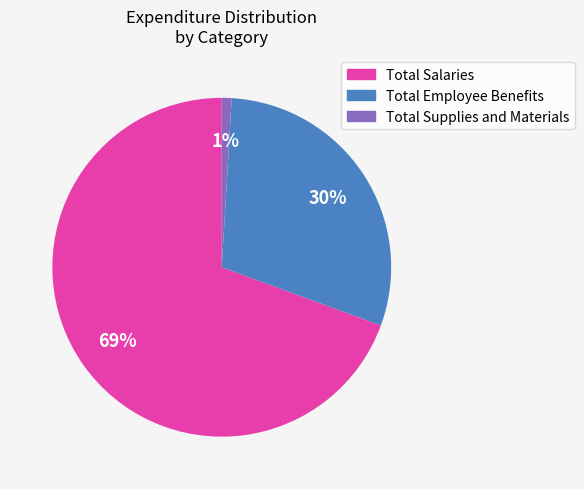

How many segments does this pie chart have?

3